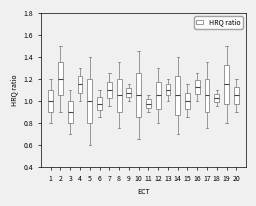

Where does the upper whisker of the box at x = 1 end on the y-axis? The values are not printed on the chart, so give them approximately, as read against the axis.

1.20